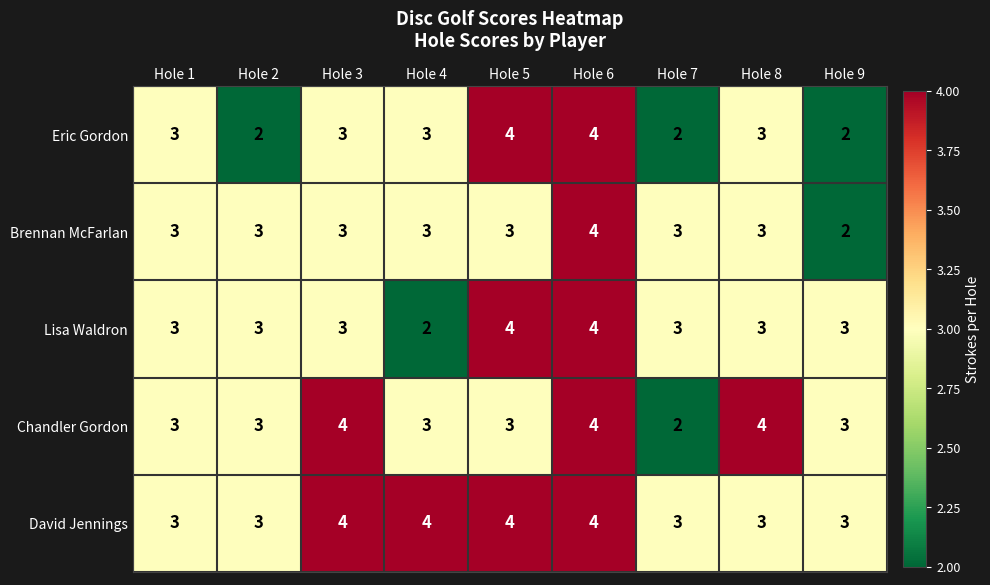

Which category has the lowest value in the Lisa Waldron series?

Hole 4